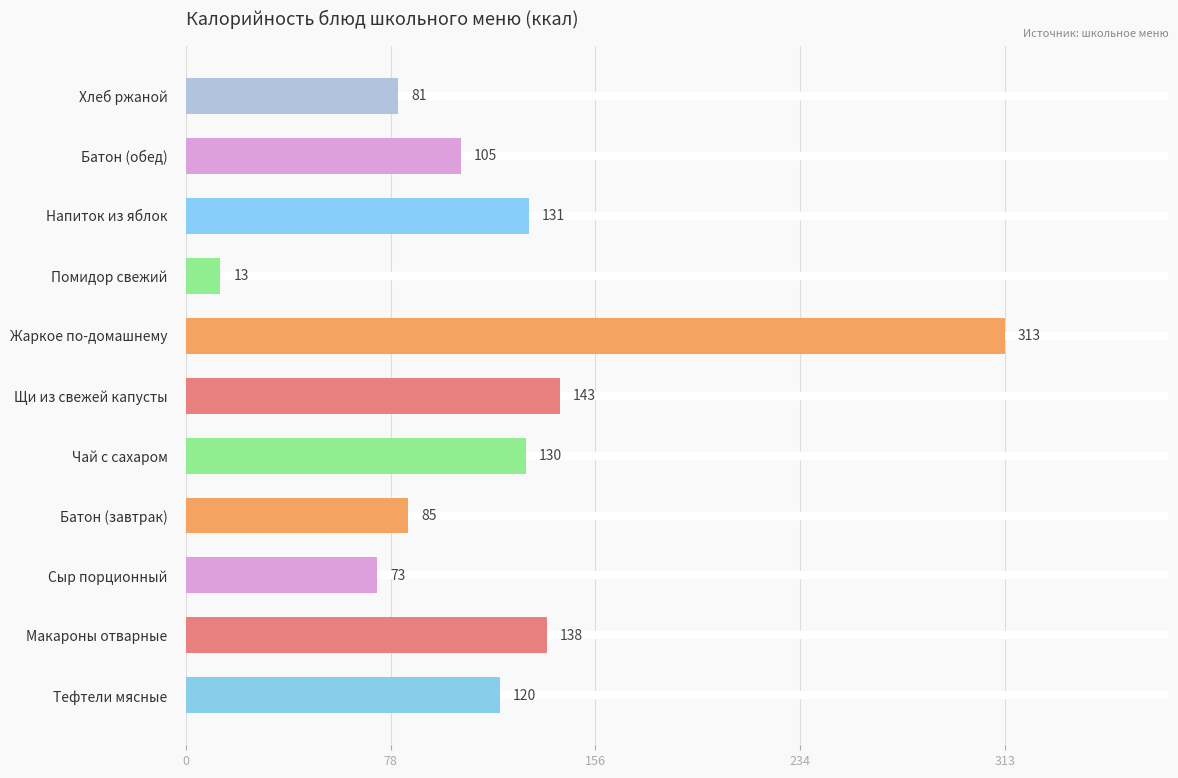

What is the minimum value shown in the chart?

13